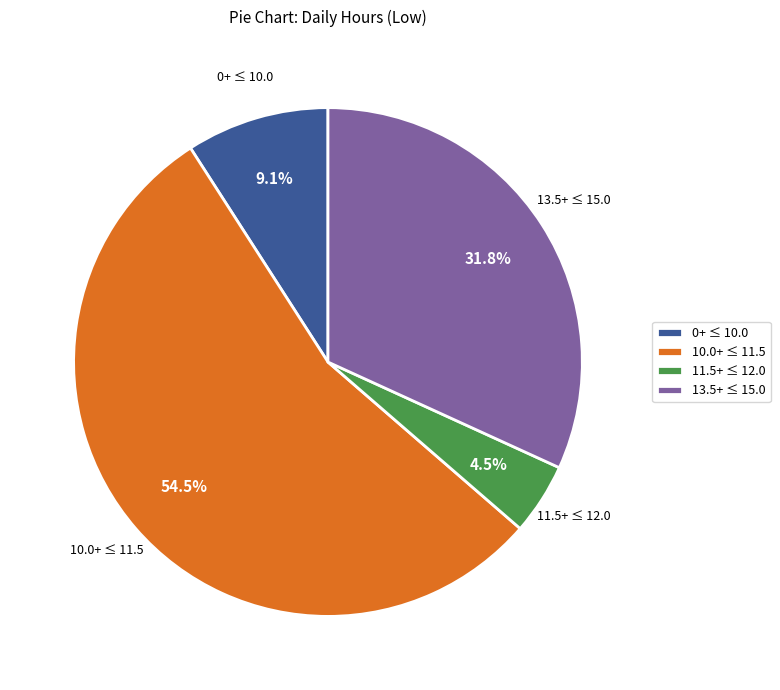

Rank the categories by value from highest to lowest.

10.0+ ≤ 11.5, 13.5+ ≤ 15.0, 0+ ≤ 10.0, 11.5+ ≤ 12.0